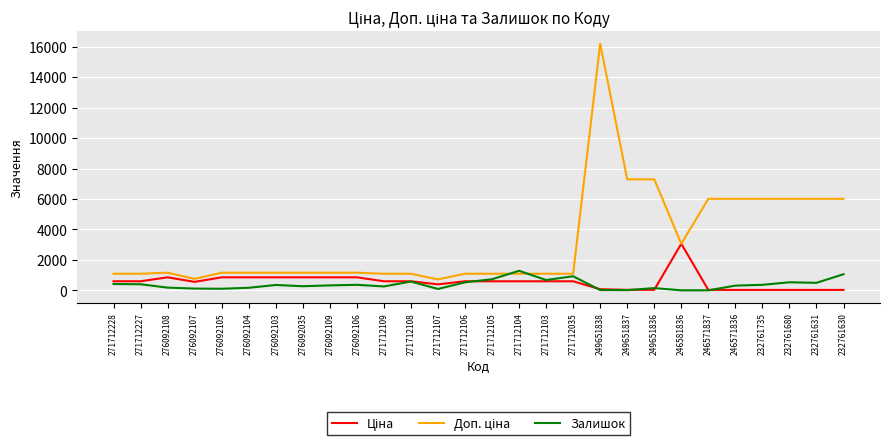

What position from the left is 276092103?

7